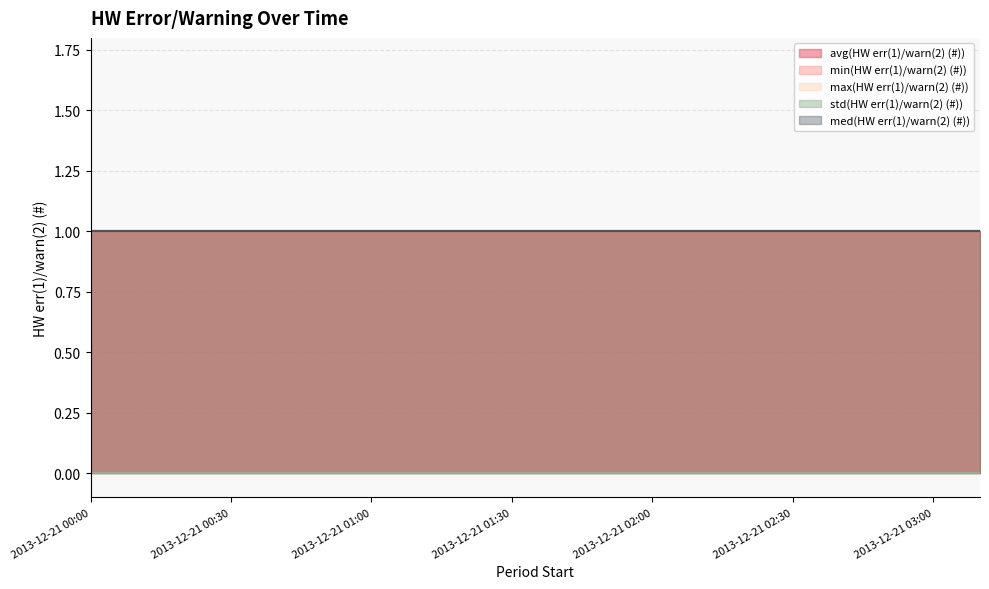

True or false: med(HW err(1)/warn(2) (#)) and min(HW err(1)/warn(2) (#)) cross at least once.

False